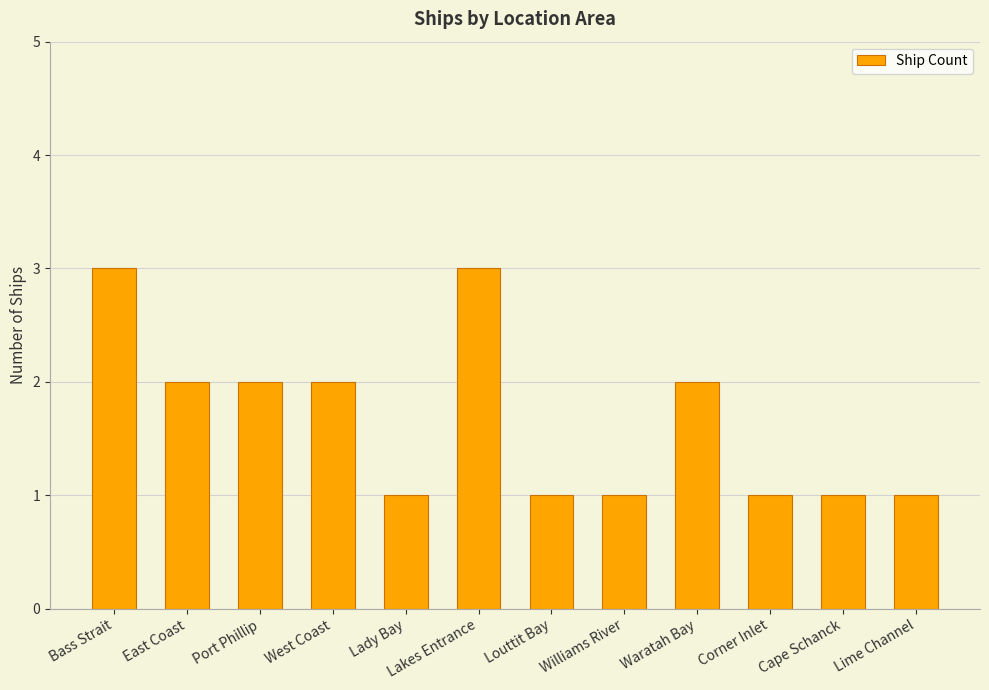

What is the sum of the values at West Coast and East Coast?

4